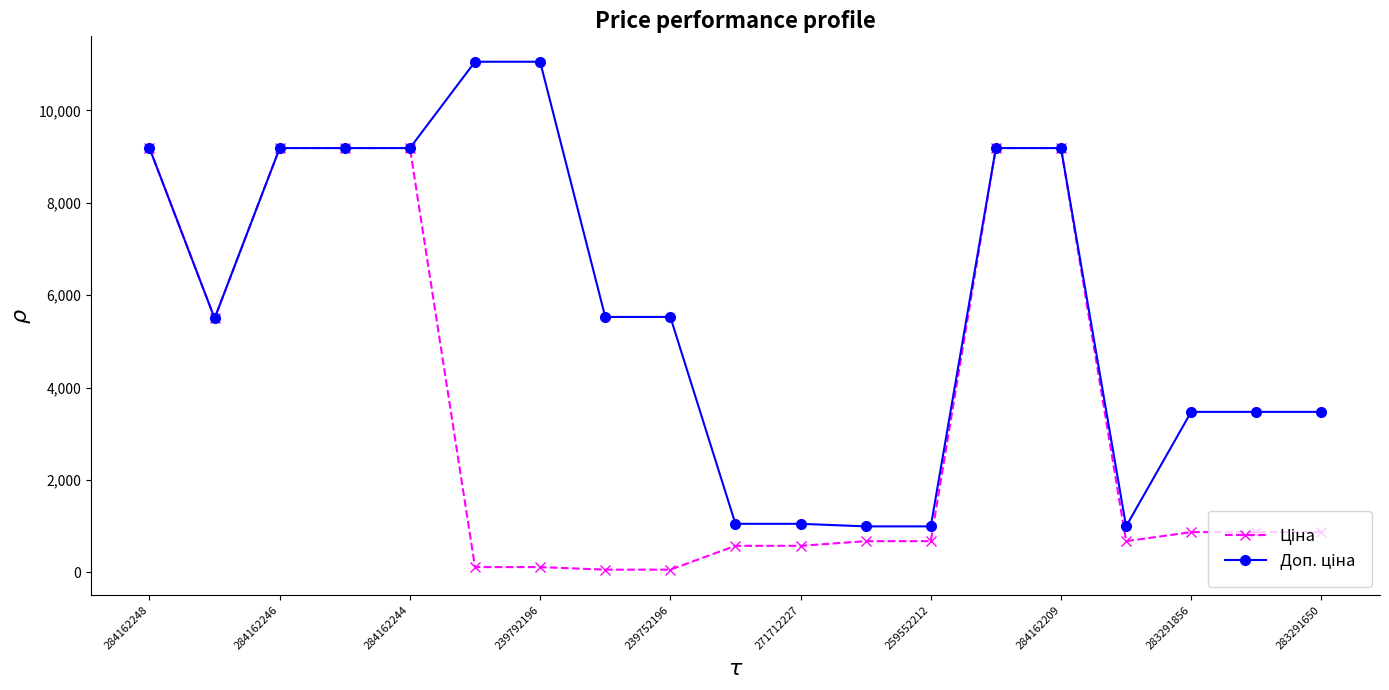

At how many categories does at least one series exceed 1897?

14